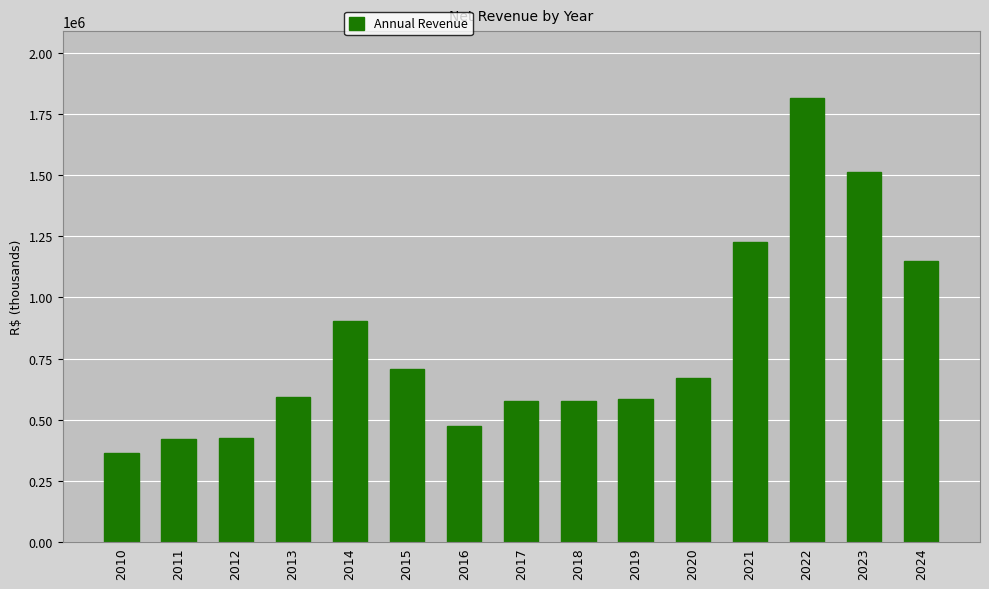

What is the difference between the second highest and second lowest values?

1090008